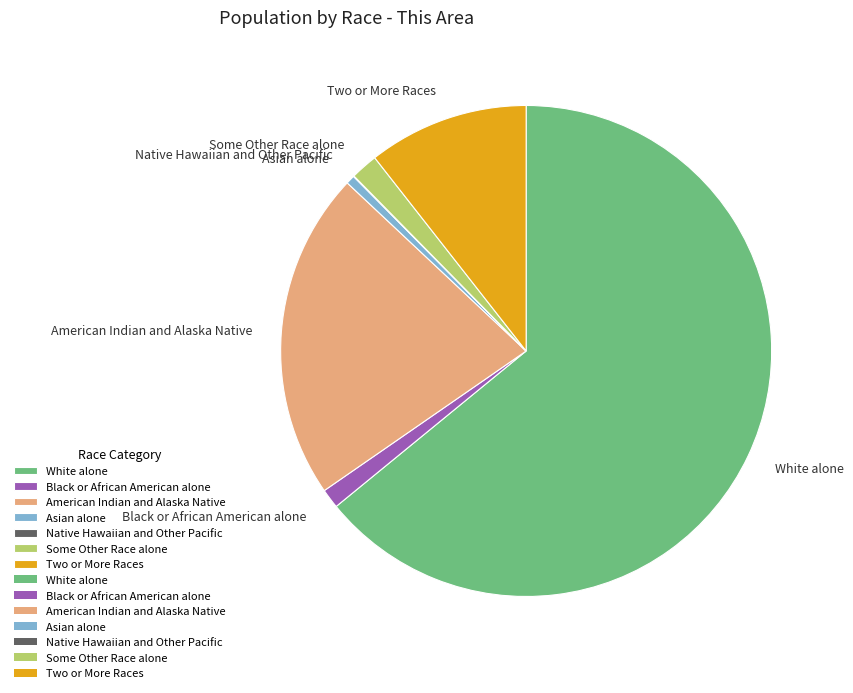

Between Two or More Races and White alone, which is larger?

White alone